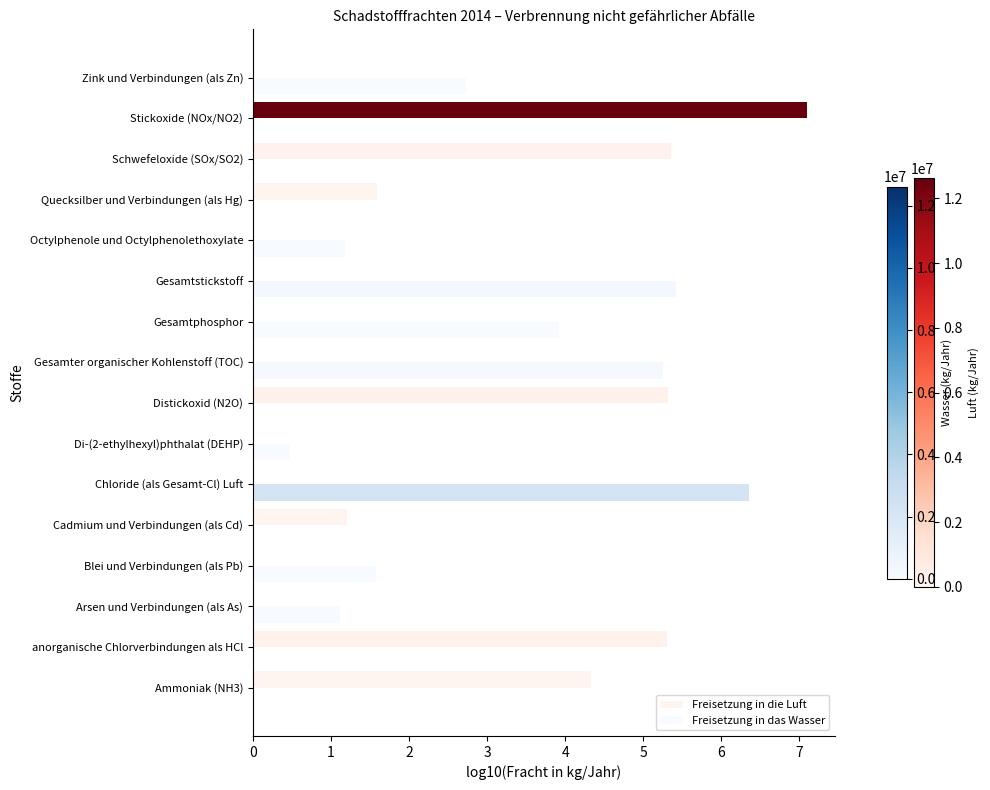

What is the average value of the Freisetzung in die Luft series?

1.9